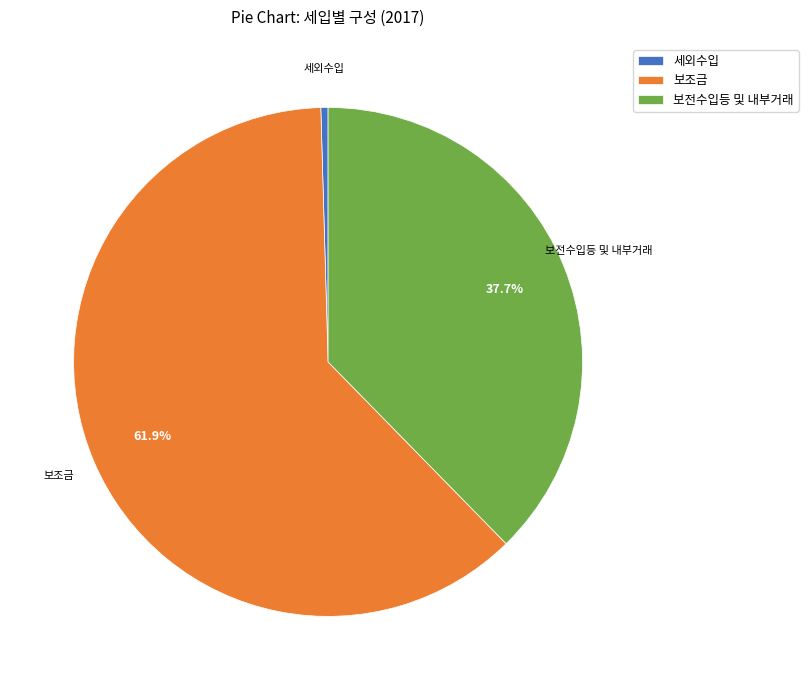

Count the number of slices in the pie.

3